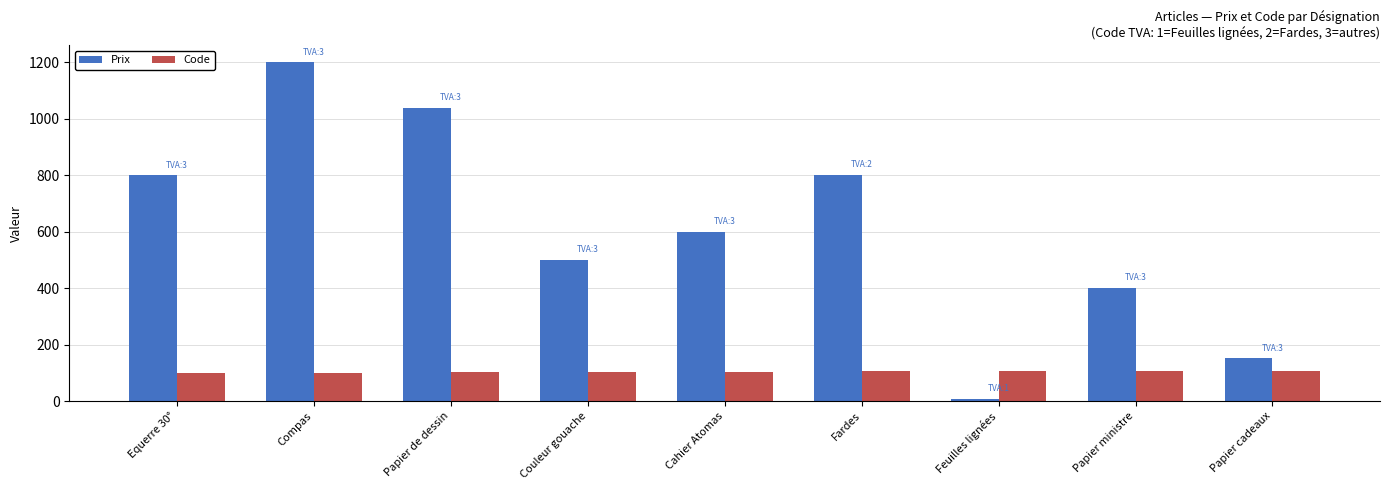

What is the sum of all Code values?

936.0